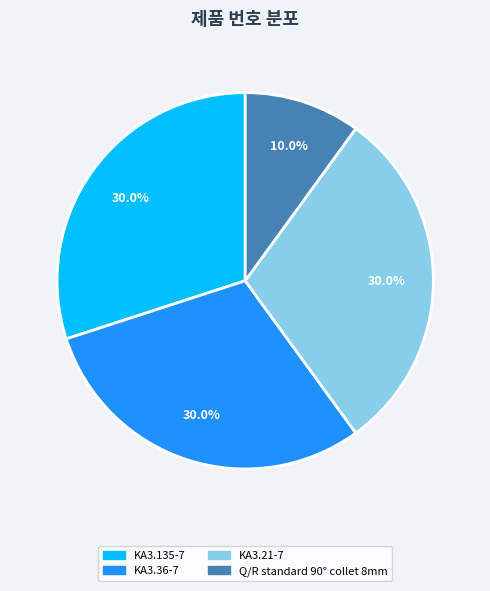

Is there any slice that represents more than half of the pie?

No